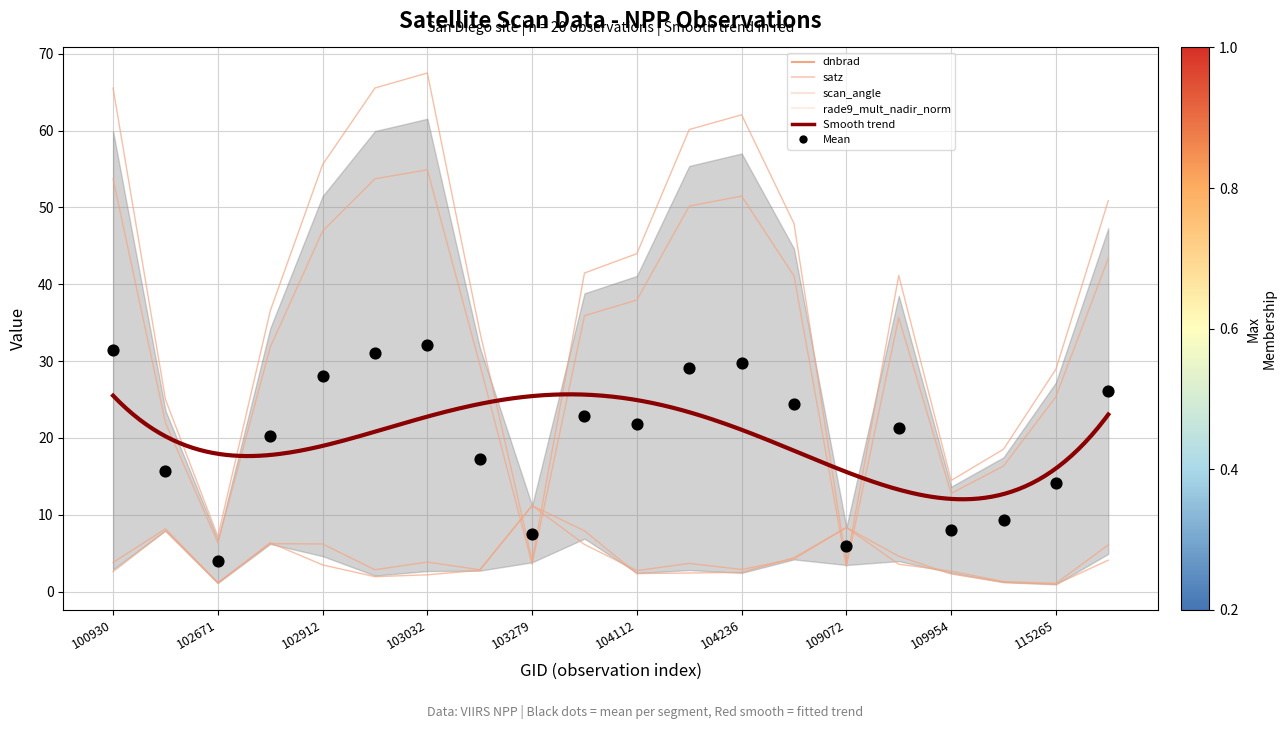

Which series has the widest spread of Y values?

satz